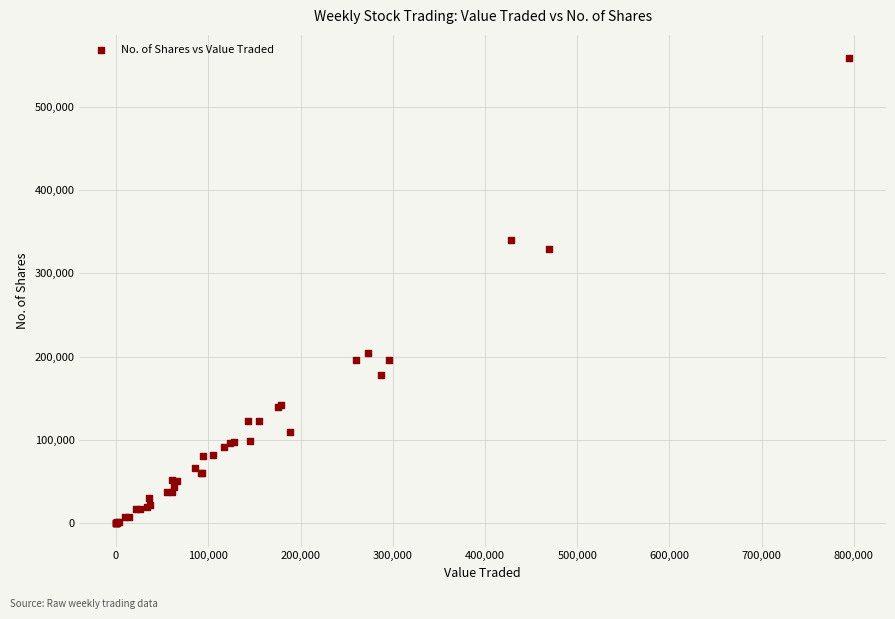

What Y value in the scatter plot is closest to 279018?

329061